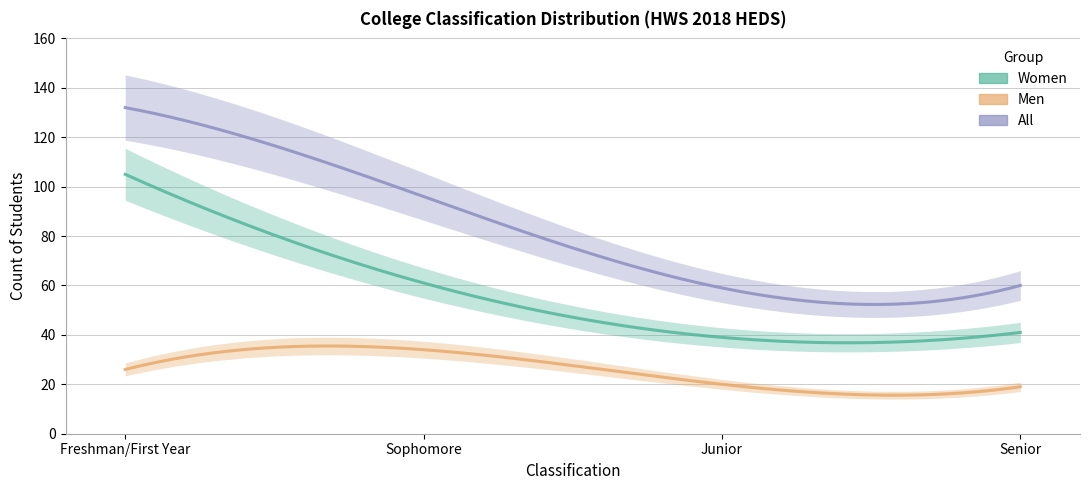

Which series has the largest total across all categories?

All